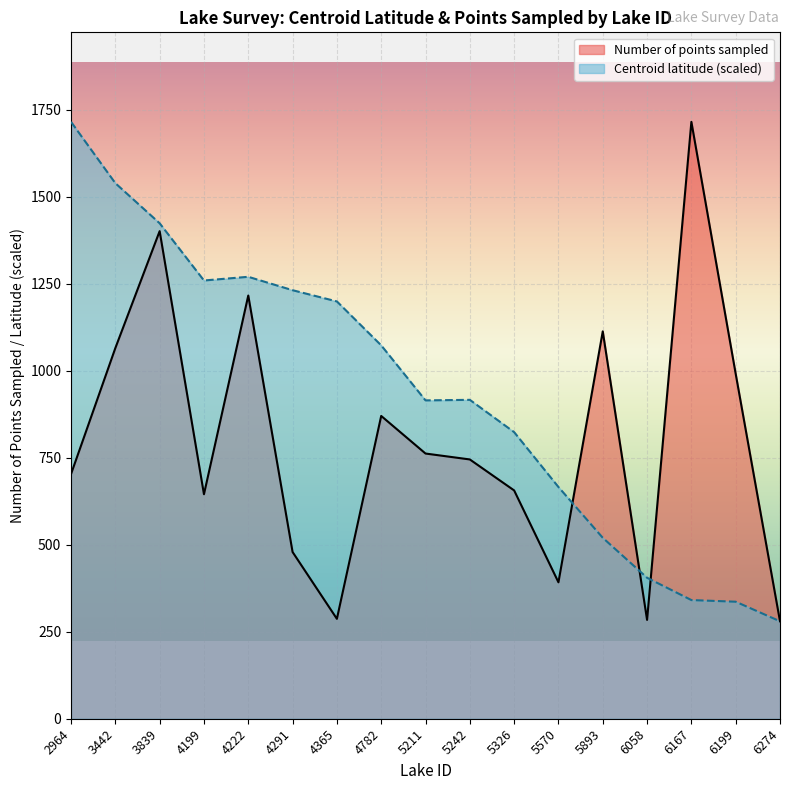

How many values in the Centroid latitude series are below 916?

8